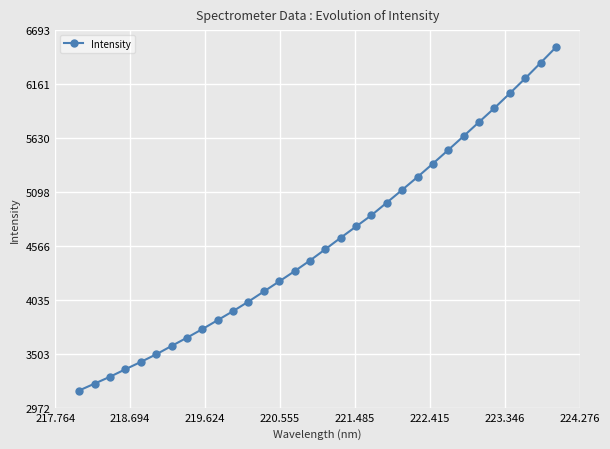

What is the smallest value displayed?

3140.7